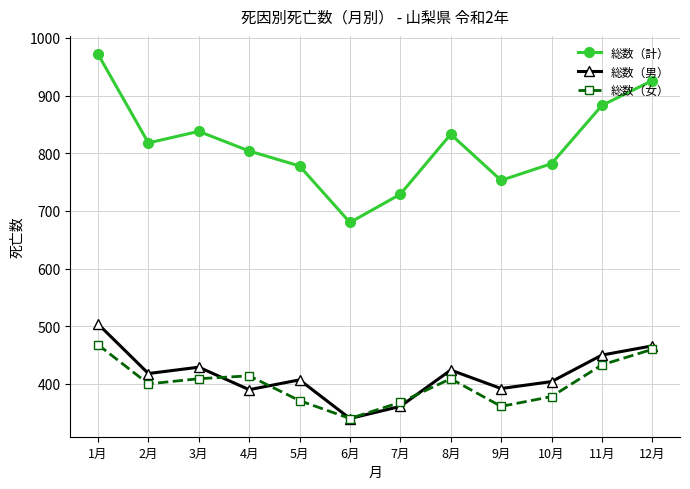

What is the spread (max minus min) of values at 3月?

429